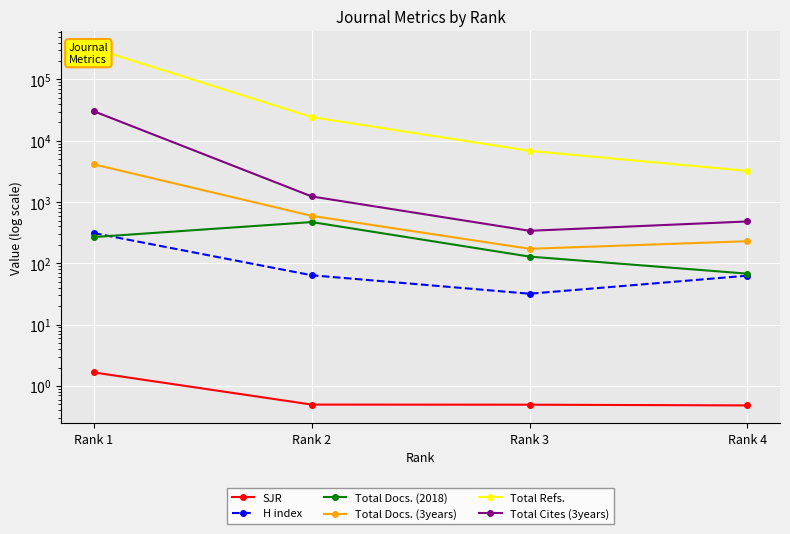

True or false: Total Docs. (2018) and SJR intersect in this chart.

False